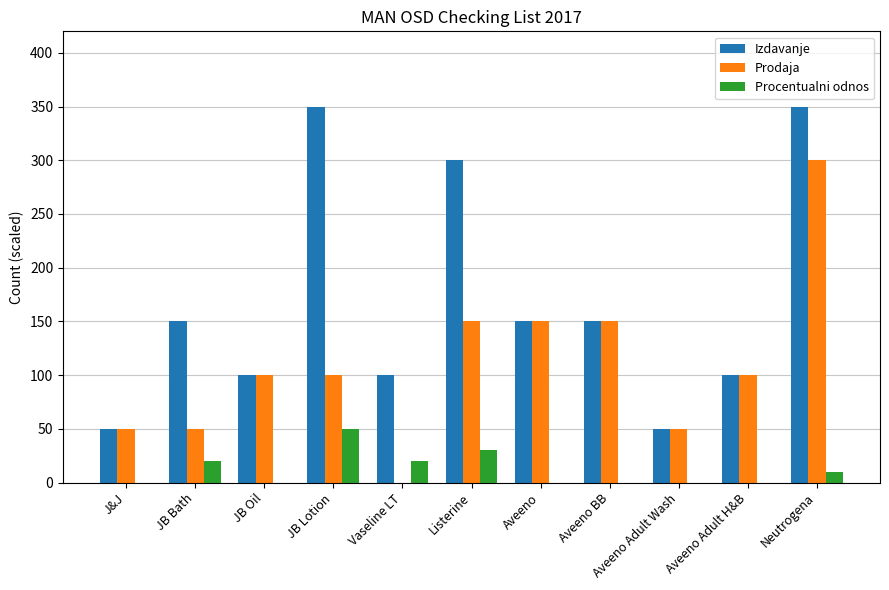

Which category has the highest value in the Procentualni odnos series?

JB Lotion